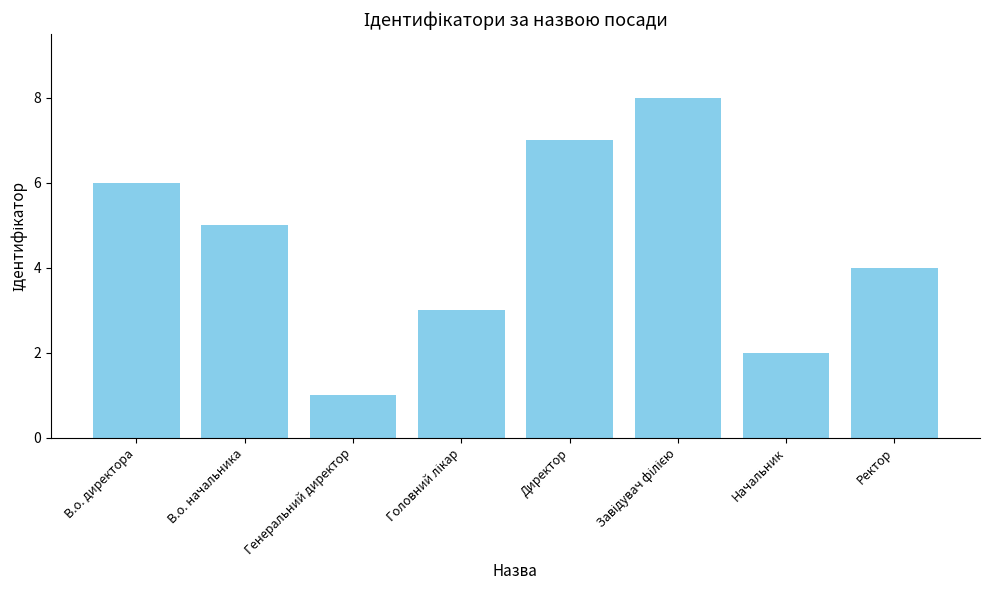

Reading left to right, what are all the values shown in this chart?

6	5	1	3	7	8	2	4